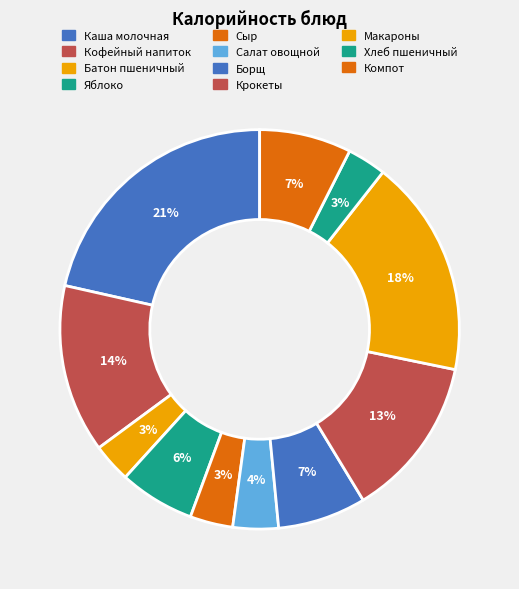

To the nearest percent, what portion does Салат овощной represent?

4%